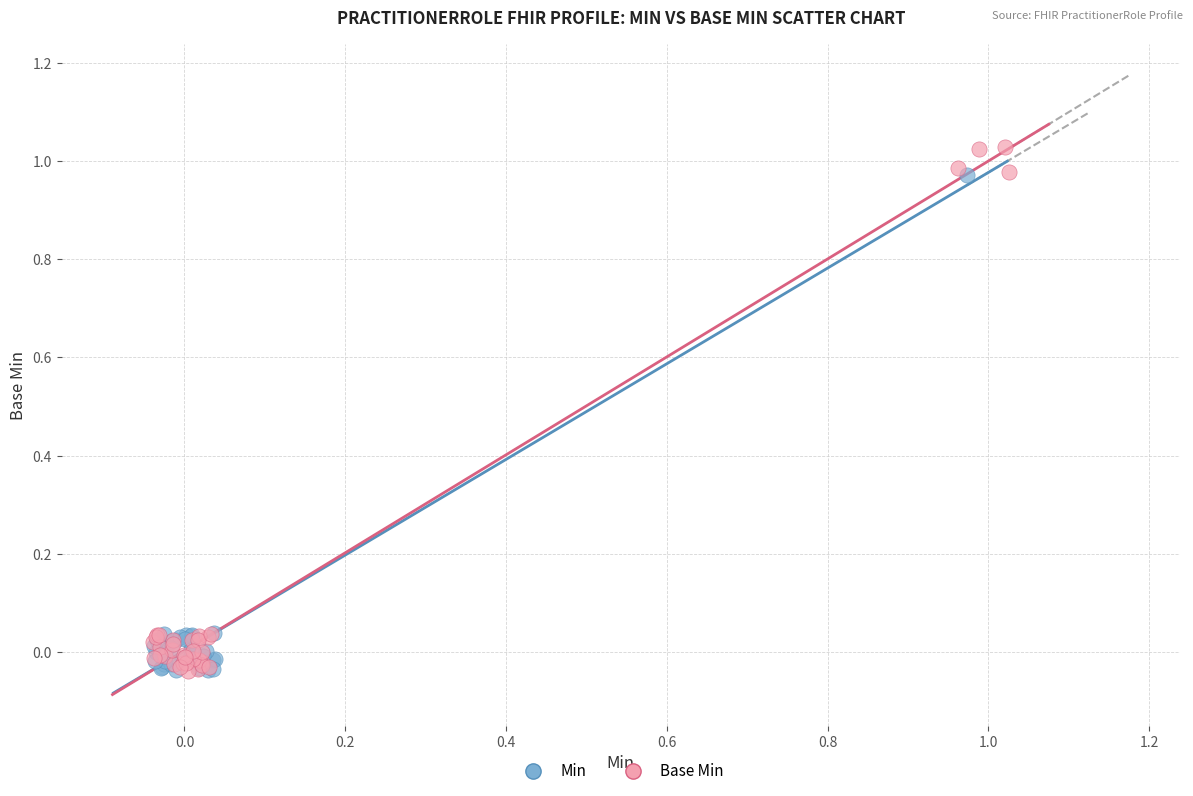

Which series reaches the maximum Y coordinate?

Base Min